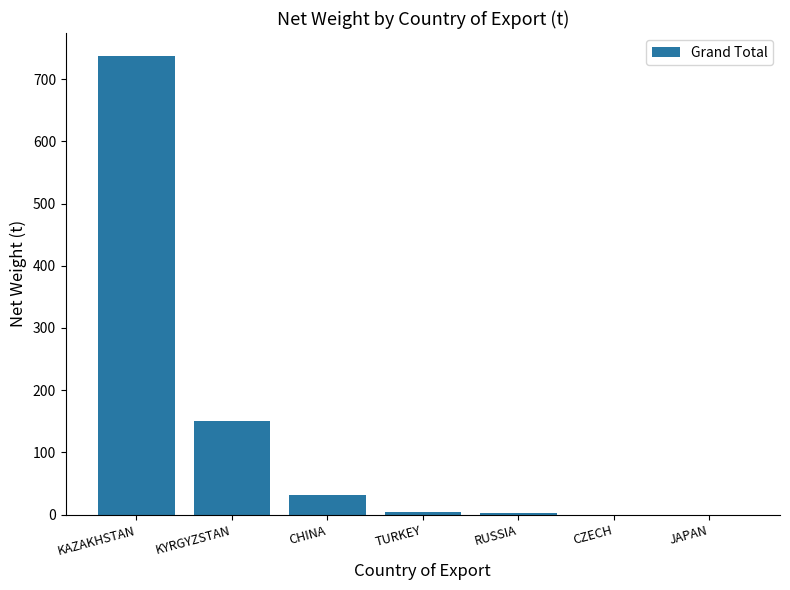

At which label is the value closest to 368?

KYRGYZSTAN